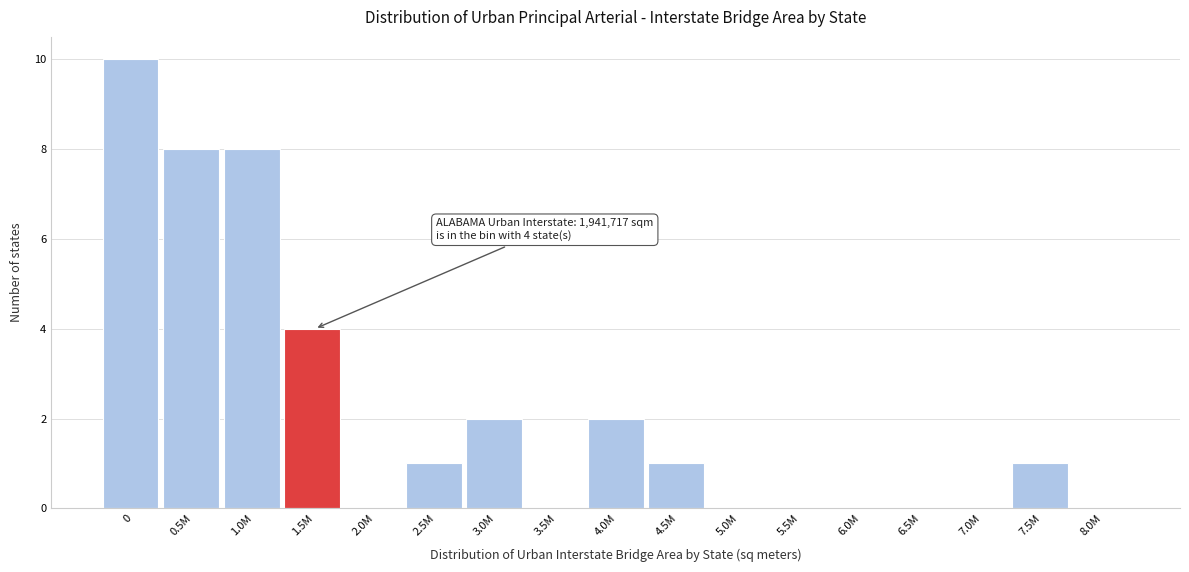

Reading right to left, extract all data points from this chart.

8.0M=0	7.5M=1	7.0M=0	6.5M=0	6.0M=0	5.5M=0	5.0M=0	4.5M=1	4.0M=2	3.5M=0	3.0M=2	2.5M=1	2.0M=0	1.5M=4	1.0M=8	0.5M=8	0=10